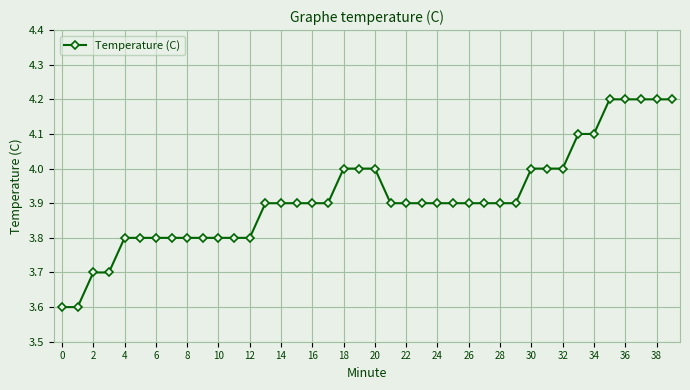

What is the minimum value shown in the chart?

3.6